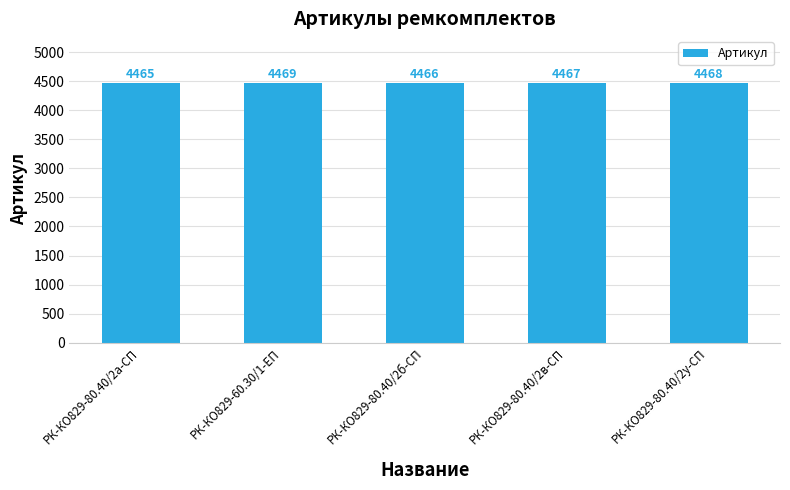

How many bars are there in total?

5